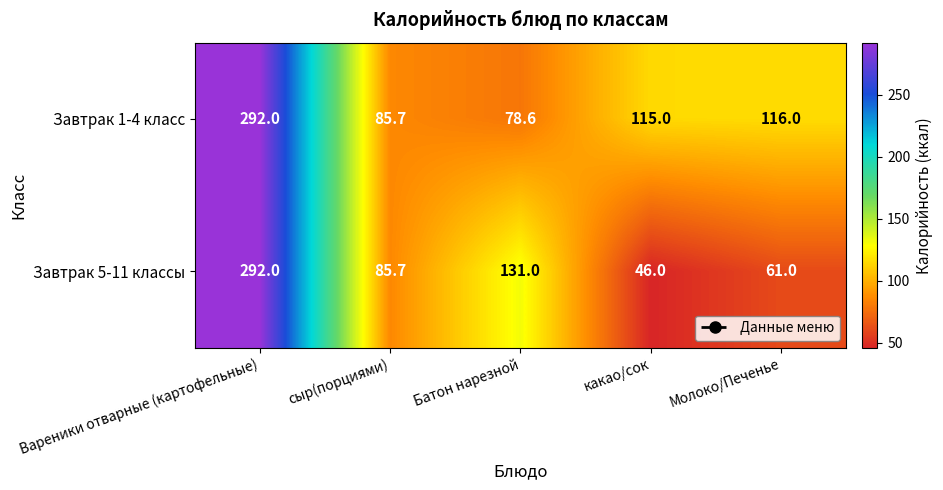

Rank the categories by Завтрак 5-11 классы value from highest to lowest.

Вареники отварные (картофельные), Батон нарезной, сыр(порциями), Молоко/Печенье, какао/сок